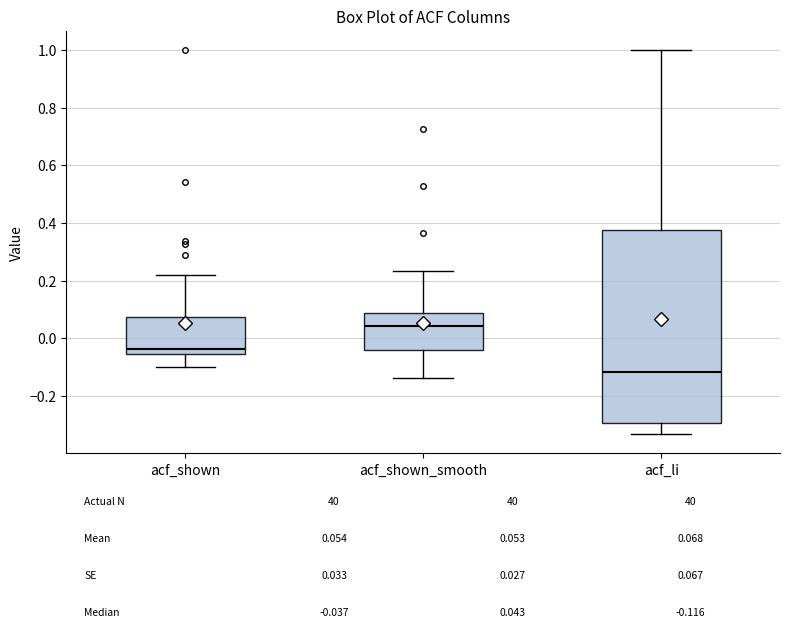

Comparing the boxes themselves (not the whiskers), which one is the tallest?

acf_li